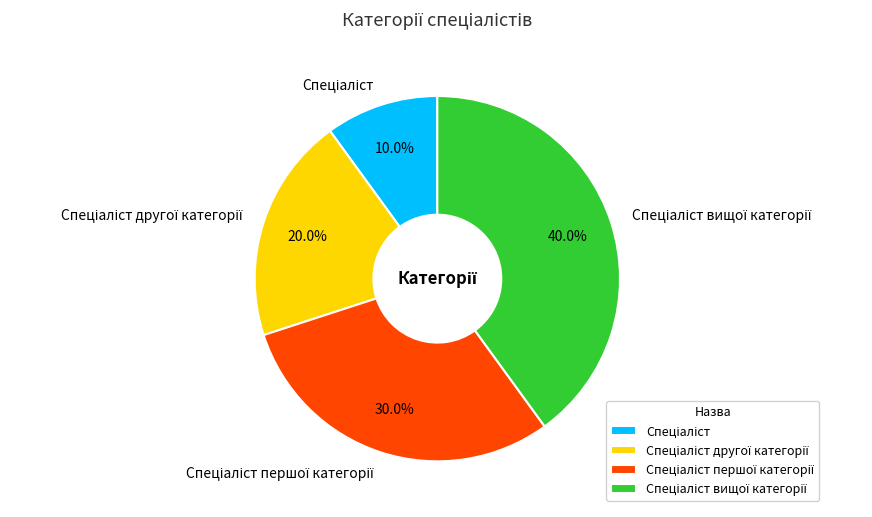

Count the number of slices in the pie.

4